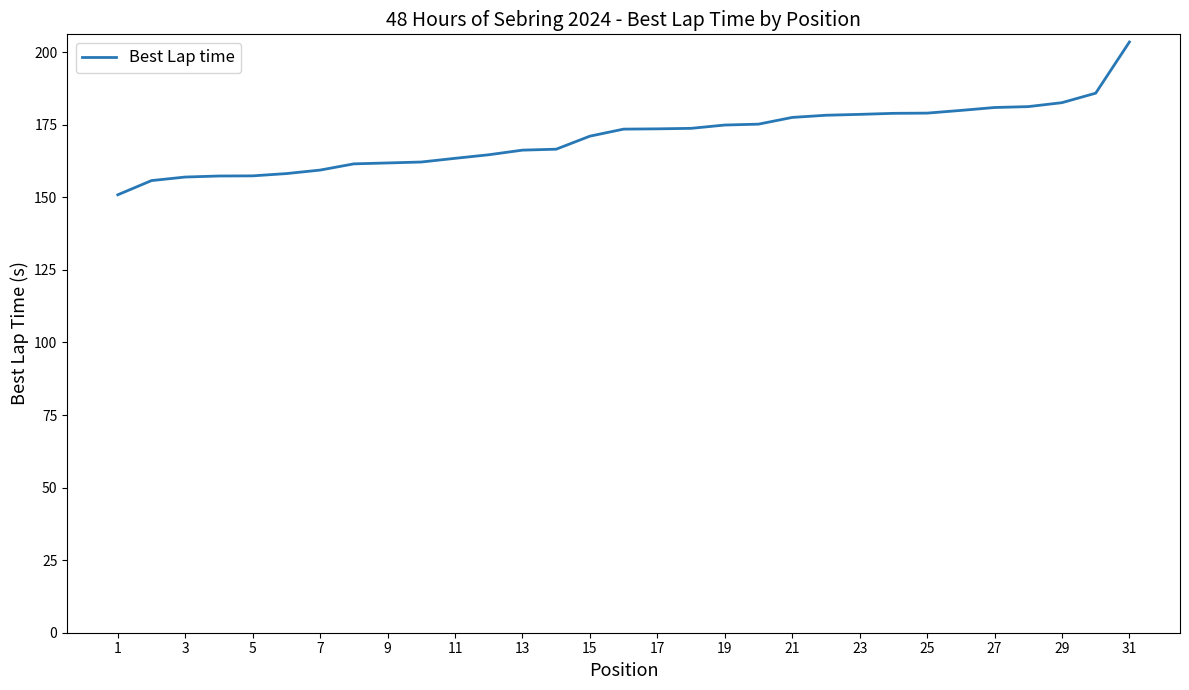

What is the greatest value displayed?

203.5